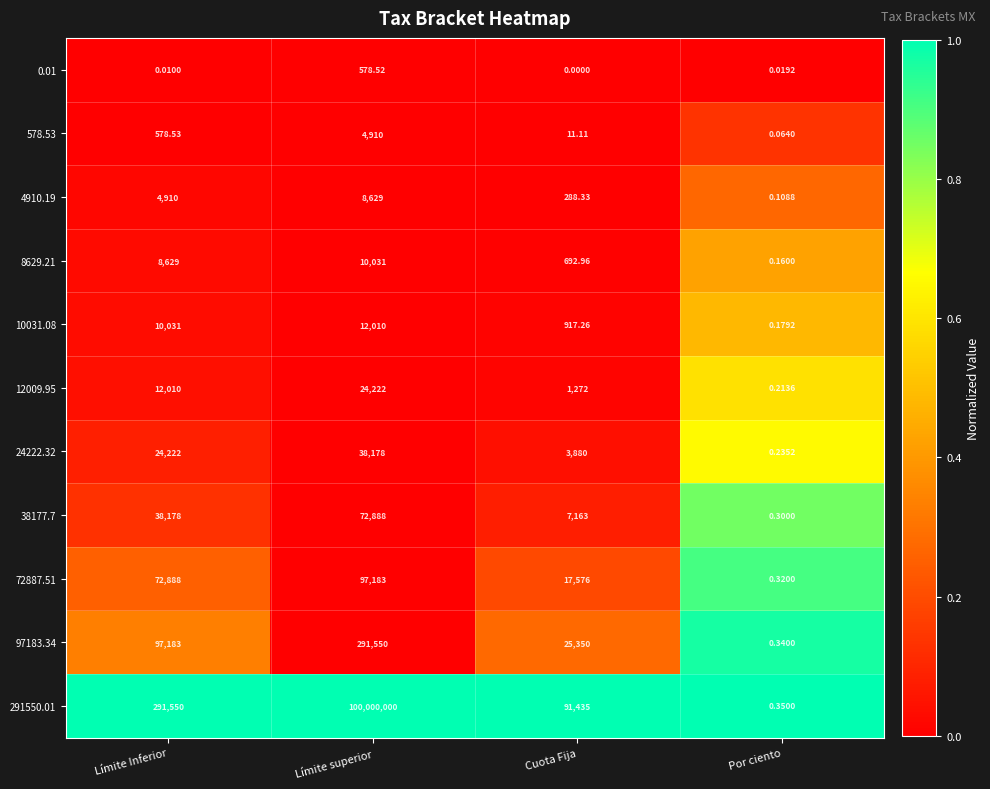

Is the value of 4910.19 at Cuota Fija greater than the value of 72887.51 at Límite Inferior?

No